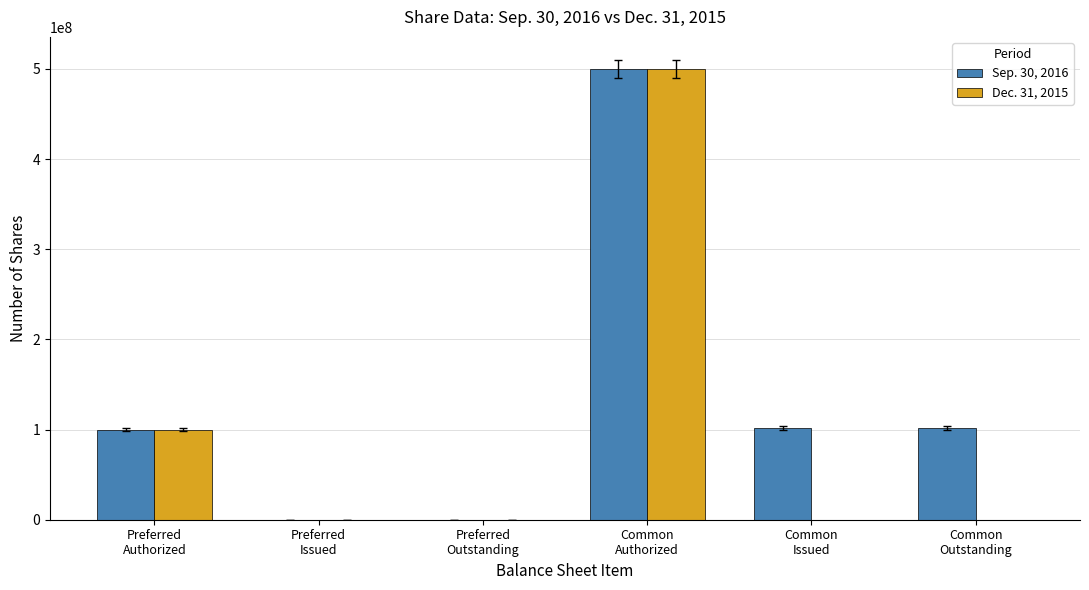

How many series are shown in this chart?

2